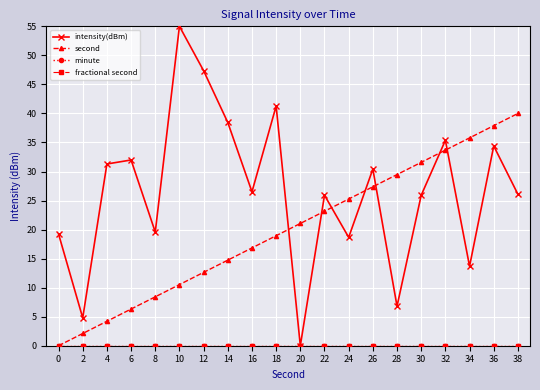

Does the chart have visible grid lines?

Yes